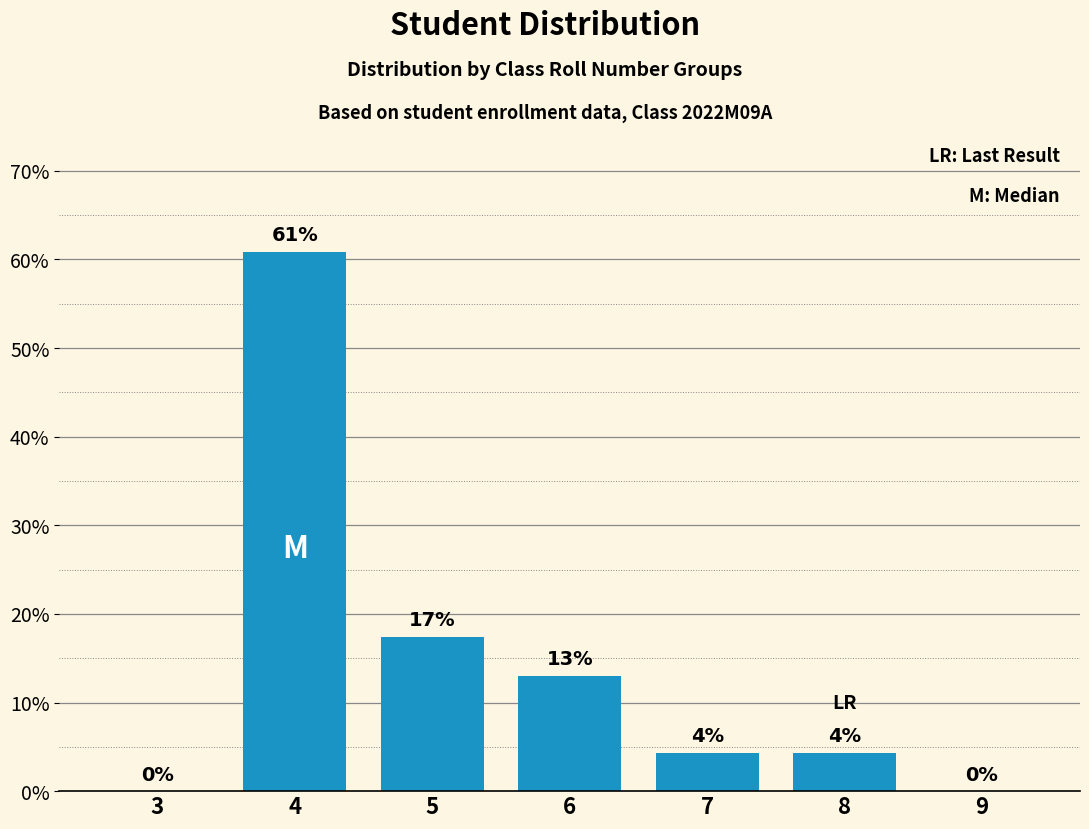

Which has a higher value, 6 or 7?

6